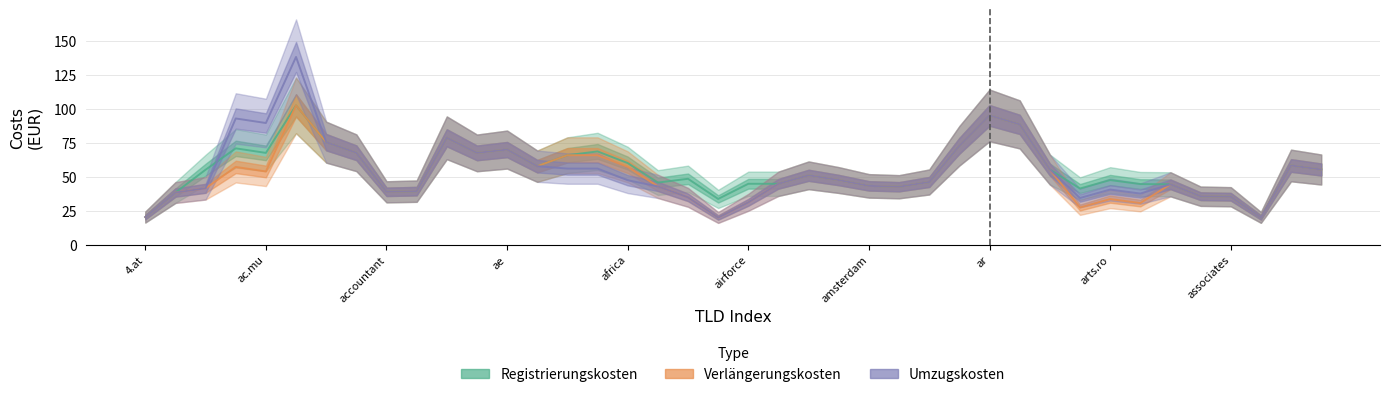

What is the total value across all series at 18?

118.1